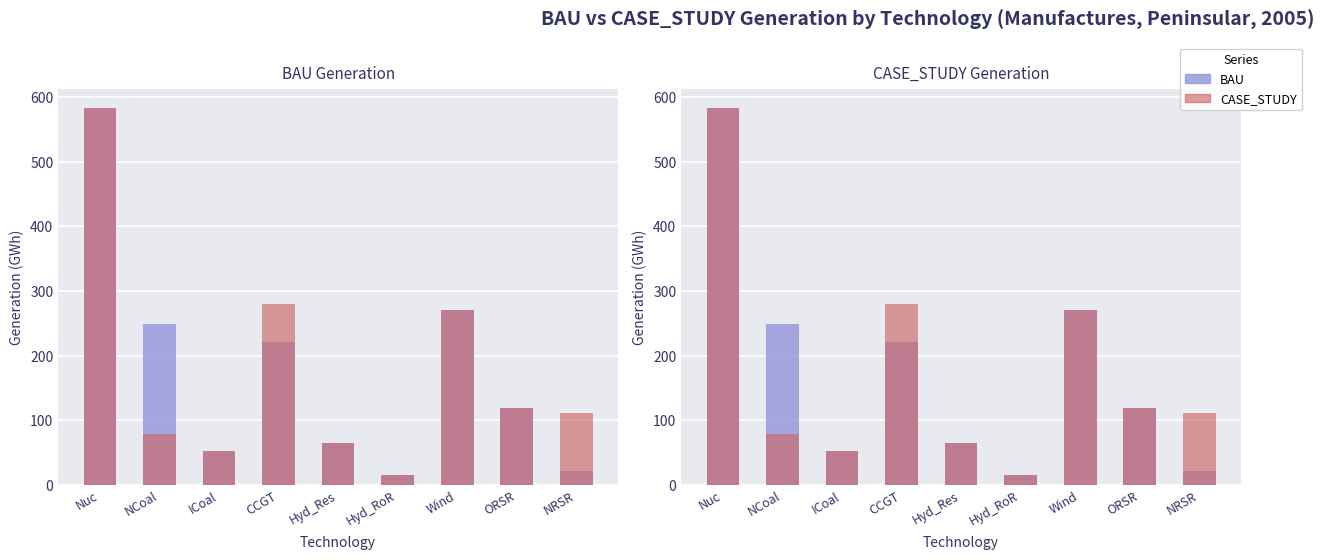

Which series has the largest range (max minus min)?

CASE_STUDY